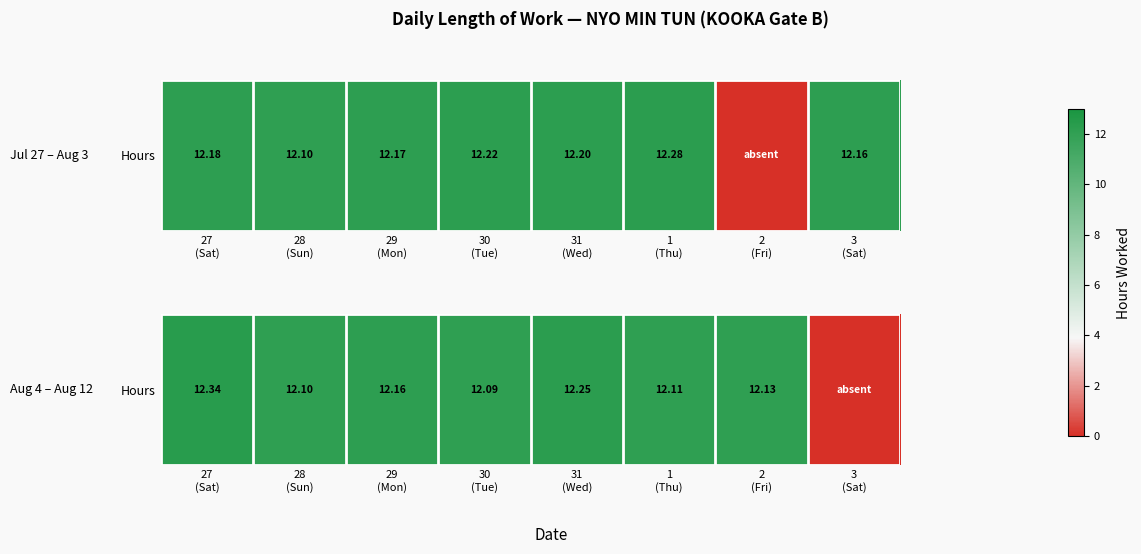

At which category does the chart reach its minimum across all series?

3
(Sat)